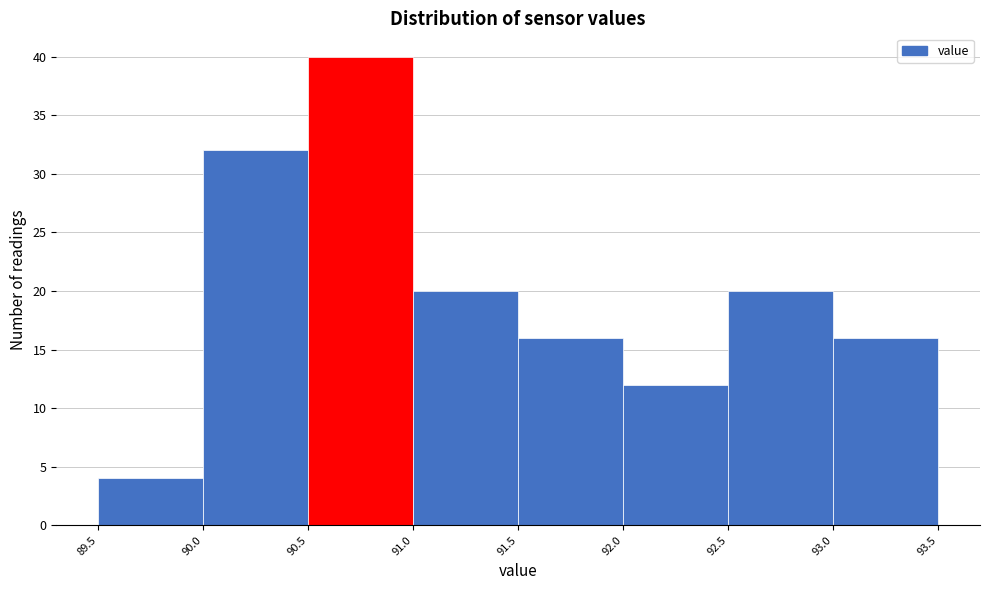

Which range on the x-axis has the tallest bar?

90.5 to 91.0